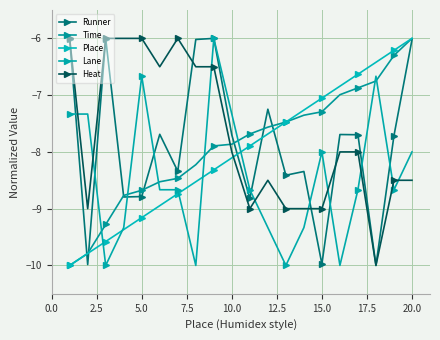

At which category does Runner reach its first local peak?

5.0